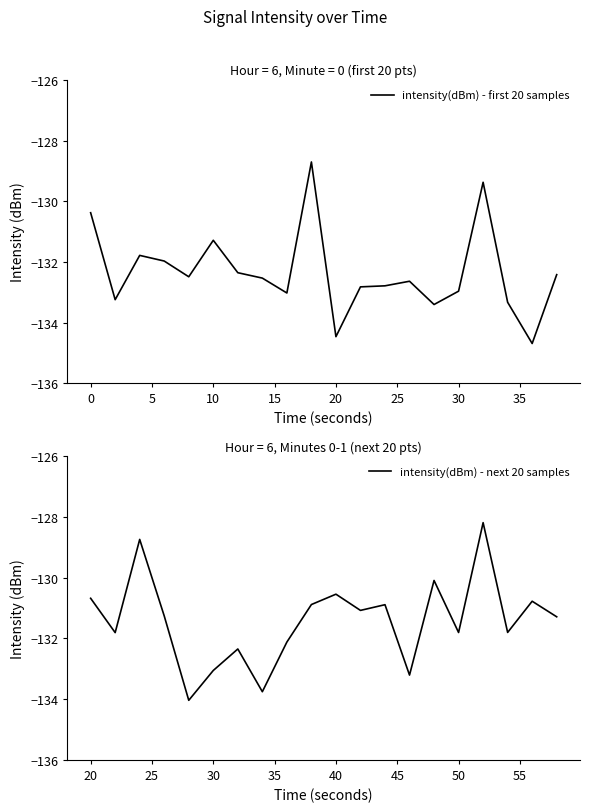

What is the smallest value displayed?

-134.7